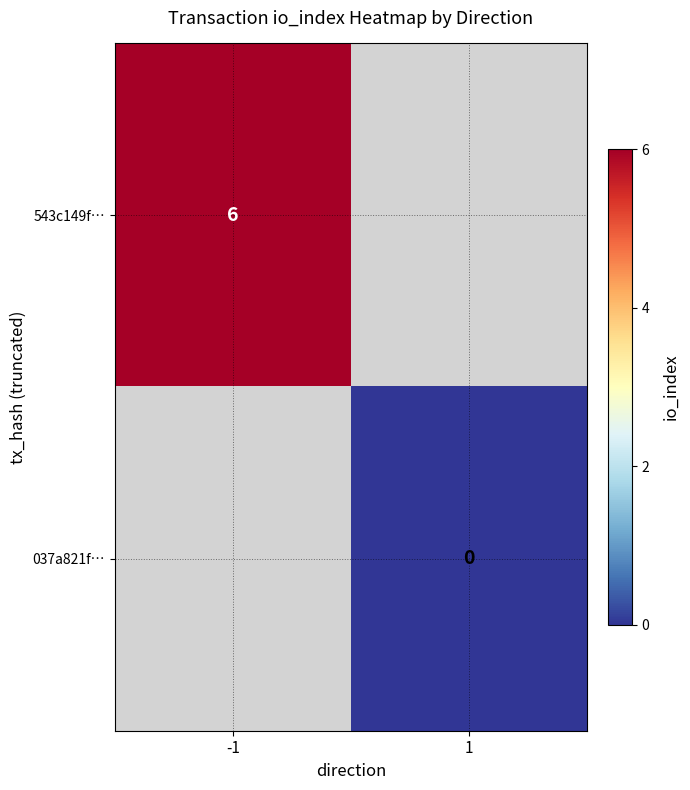

What is the maximum value shown in the chart?

6.0